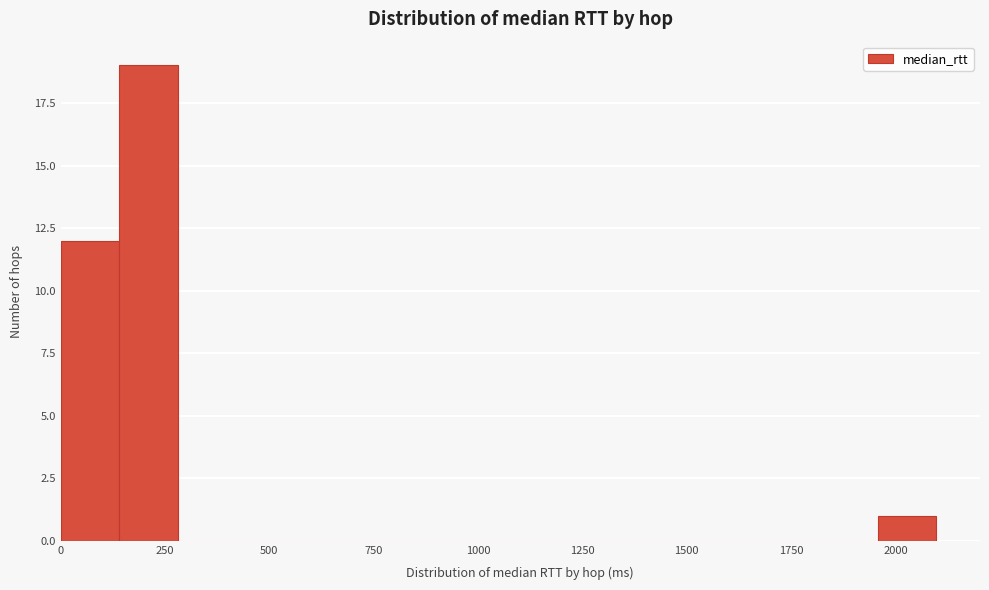

Around what value on the x-axis is the tallest bar? Give the approximate position of its centre, as read against the axis.

200